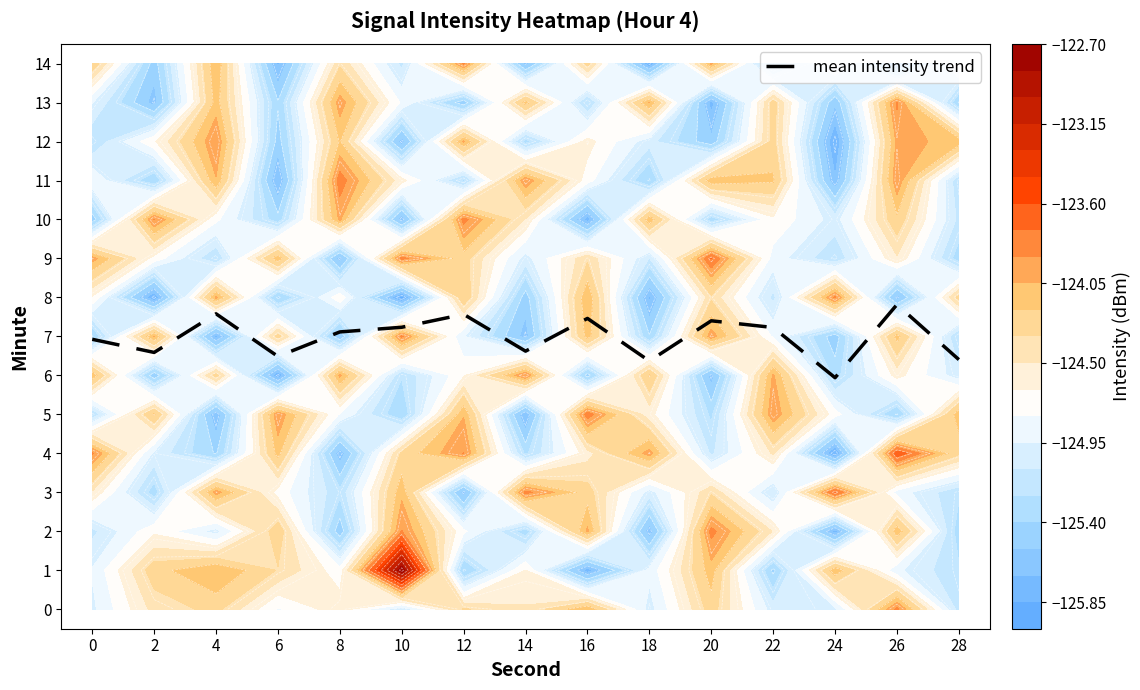

What is the difference between the maximum and minimum values?

1.9